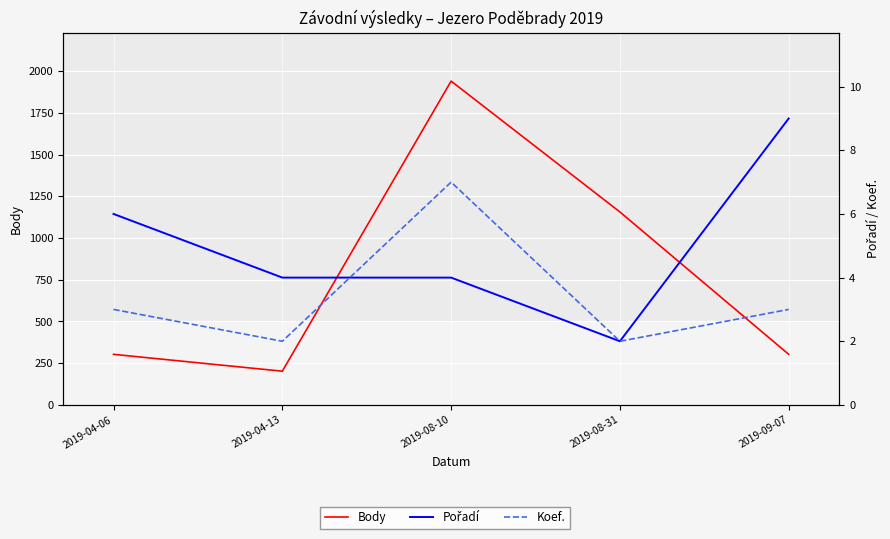

List the series in order of their peak value, lowest first.

Koef., Pořadí, Body